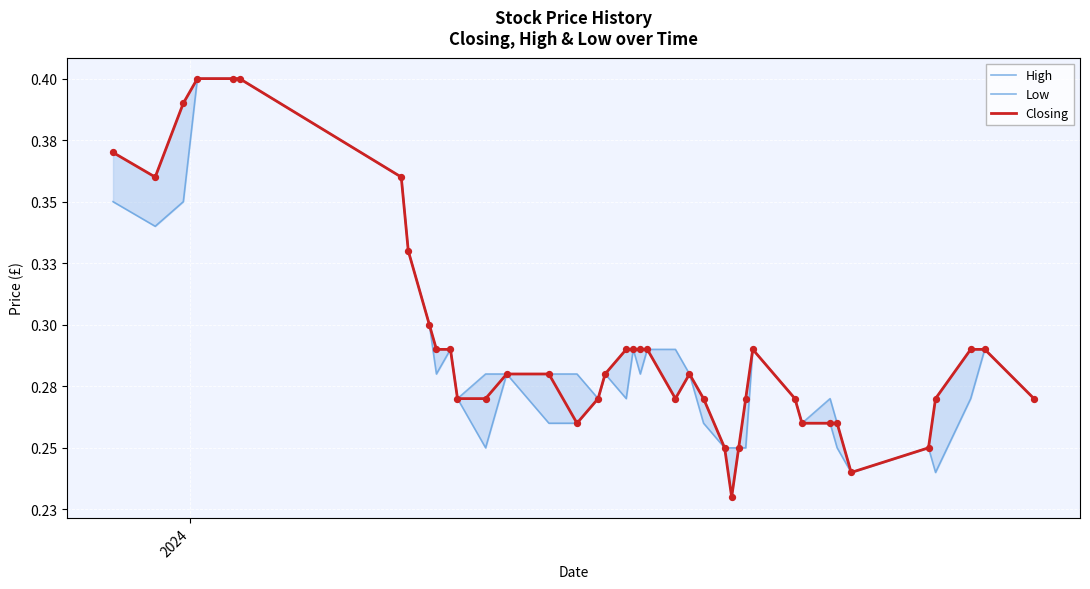

Which series contains the highest Y value?

High